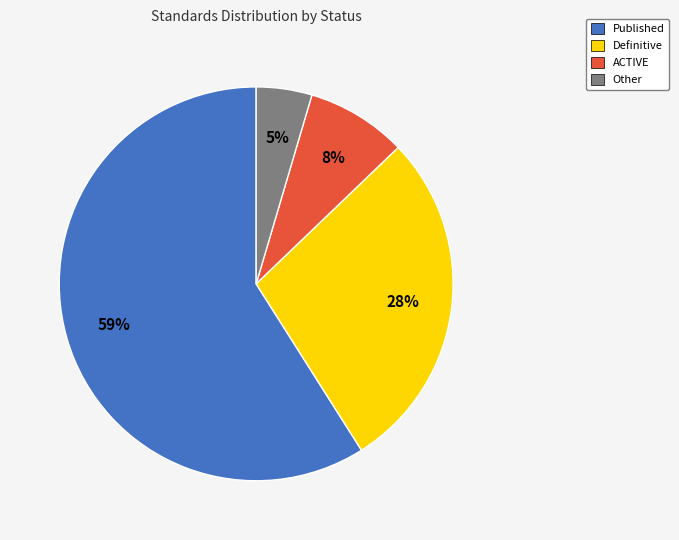

To the nearest percent, what is the difference between the largest and smallest slice percentages?

54%